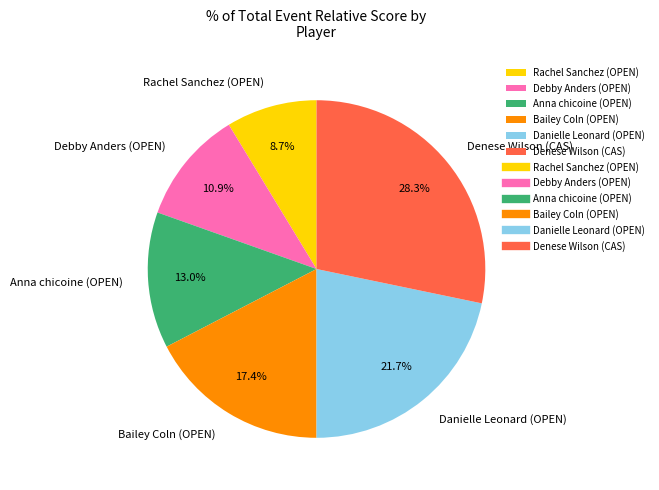

What is the ratio of the value at Rachel Sanchez (OPEN) to the value at Anna chicoine (OPEN)?

0.7